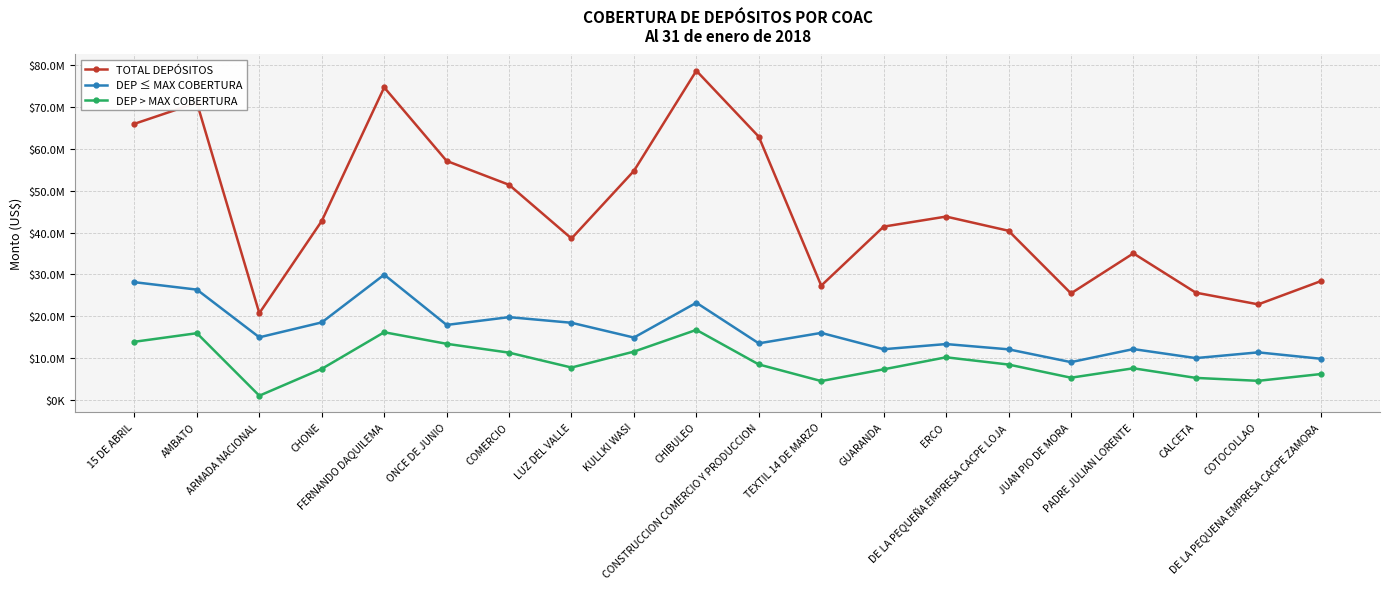

What is the total value across all series at CALCETA?

41062476.4